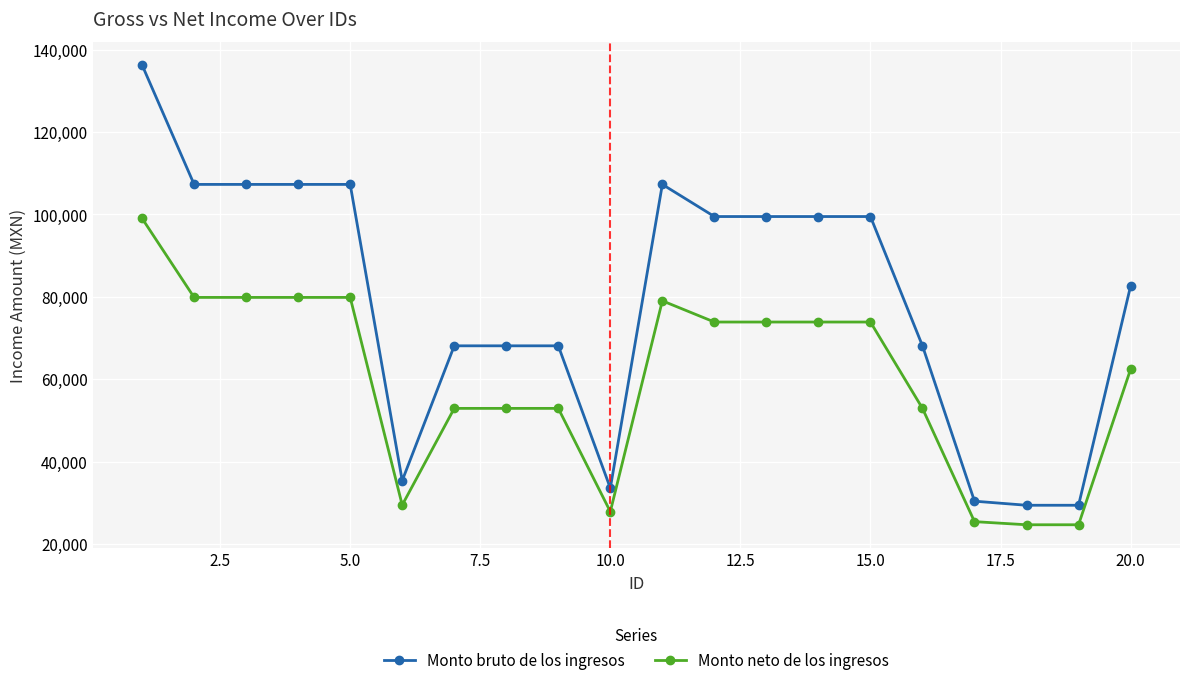

What is the difference between the maximum and second lowest values in the Monto bruto de los ingresos series?

106867.4